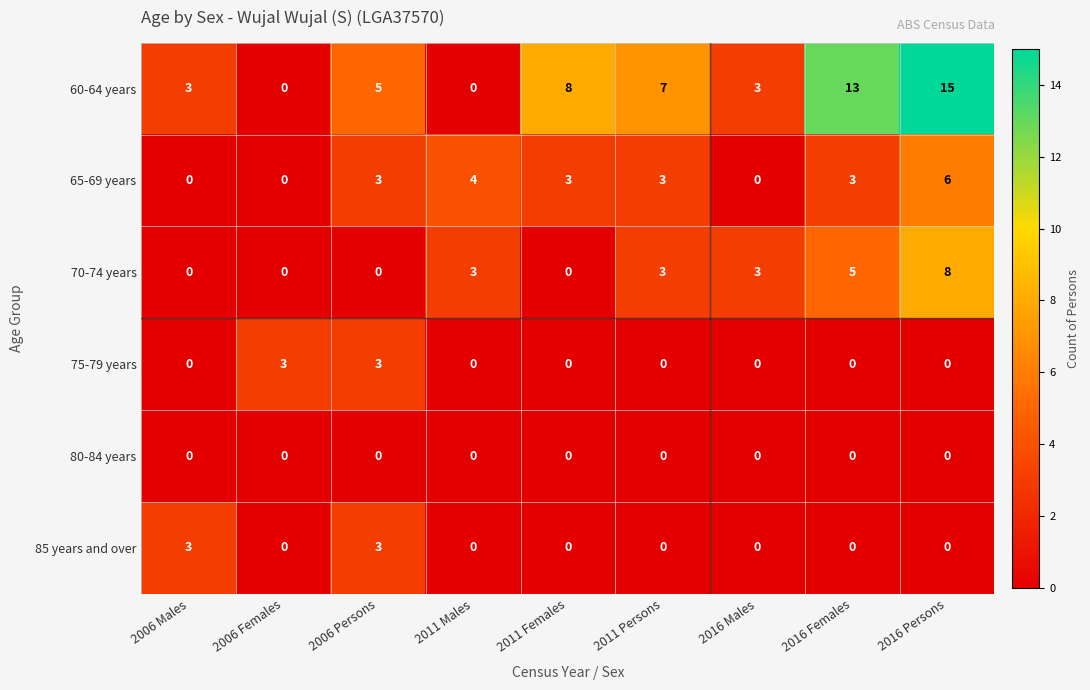

How many data points in 85 years and over are above 0?

2